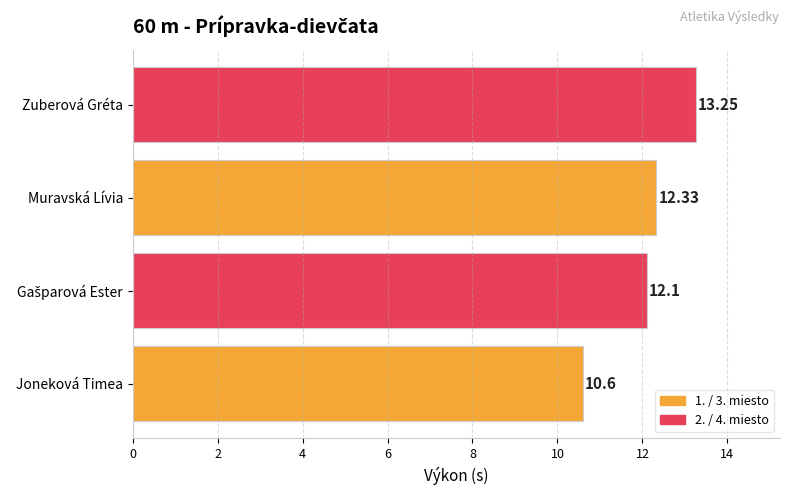

What is the ratio of the value at Muravská Lívia to the value at Joneková Timea?

1.2